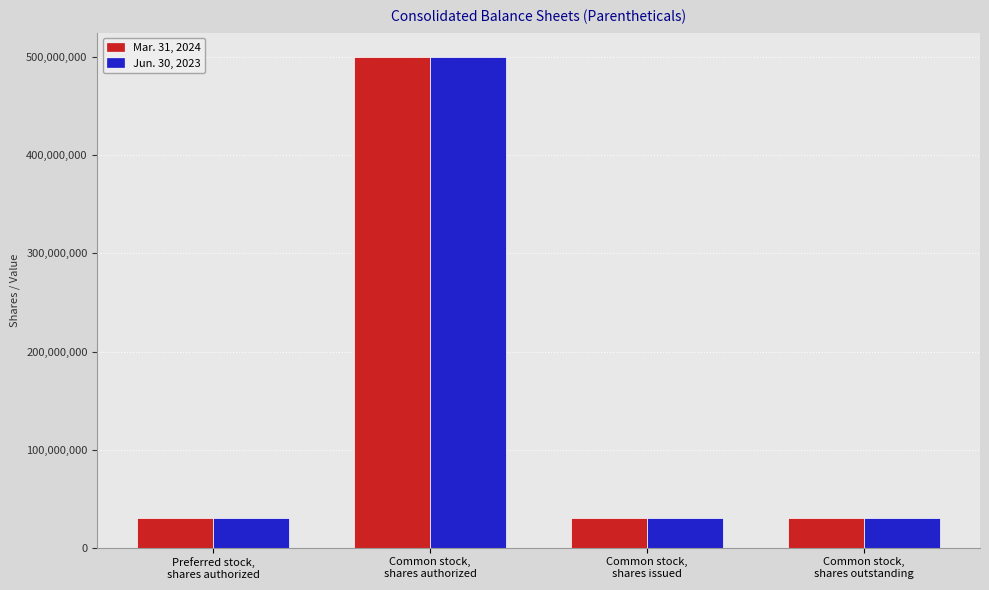

What are all the series names shown in the legend?

Mar. 31, 2024, Jun. 30, 2023